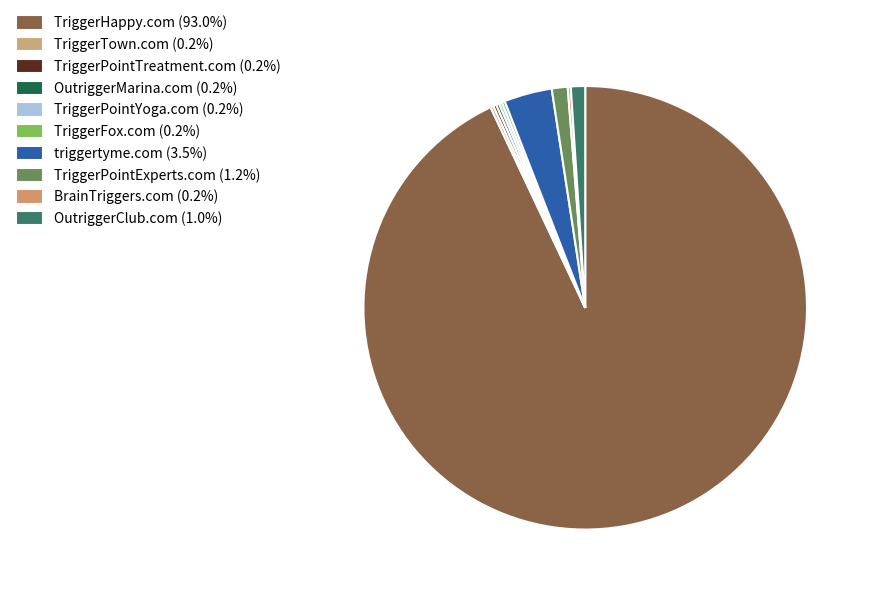

Is there a majority slice in this chart?

Yes